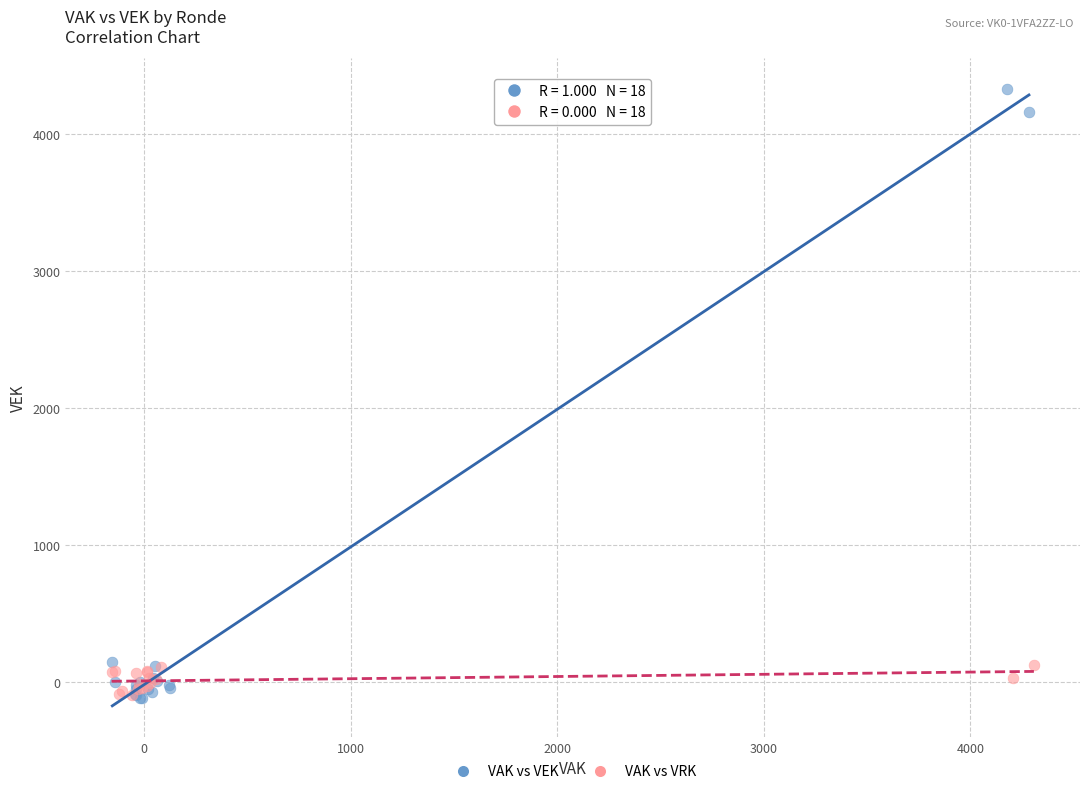

Which series contains the highest Y value?

VAK vs VEK